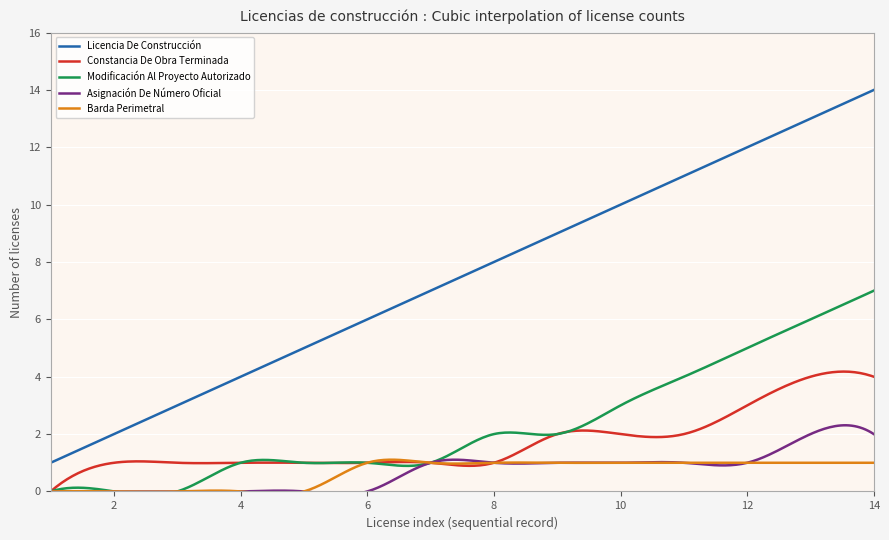

What is the maximum value for Constancia De Obra Terminada?

4.2